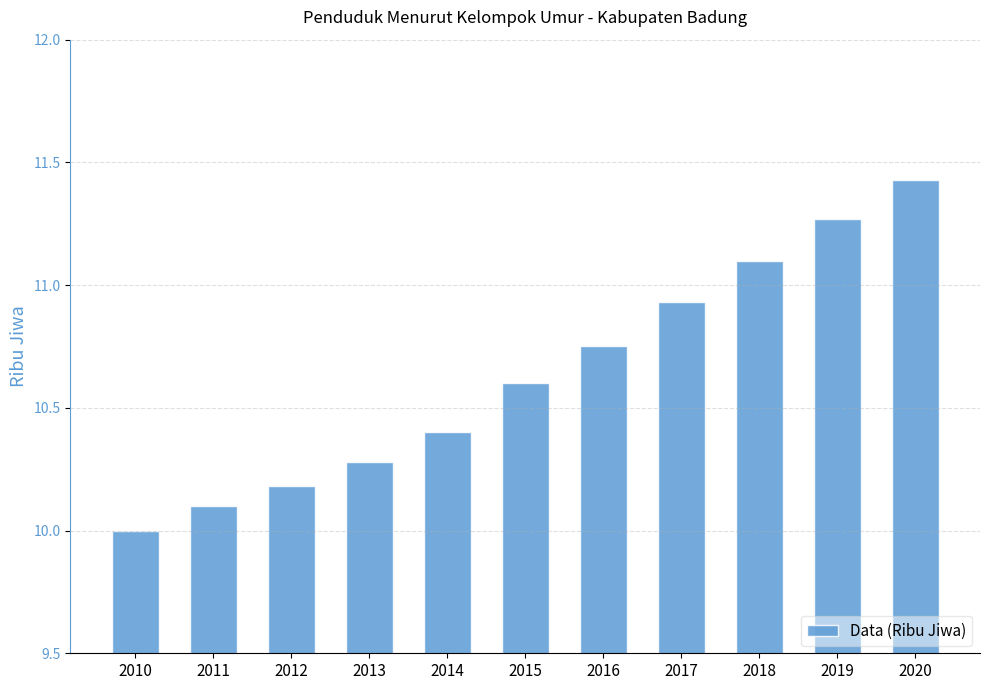

Which label corresponds to the largest value in the chart?

2020